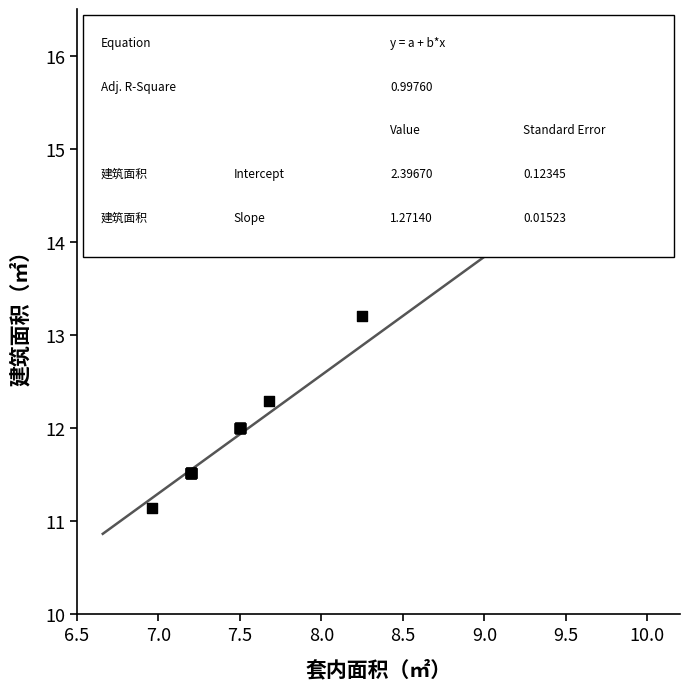

What Y value in the scatter plot is closest to 13?

13.2